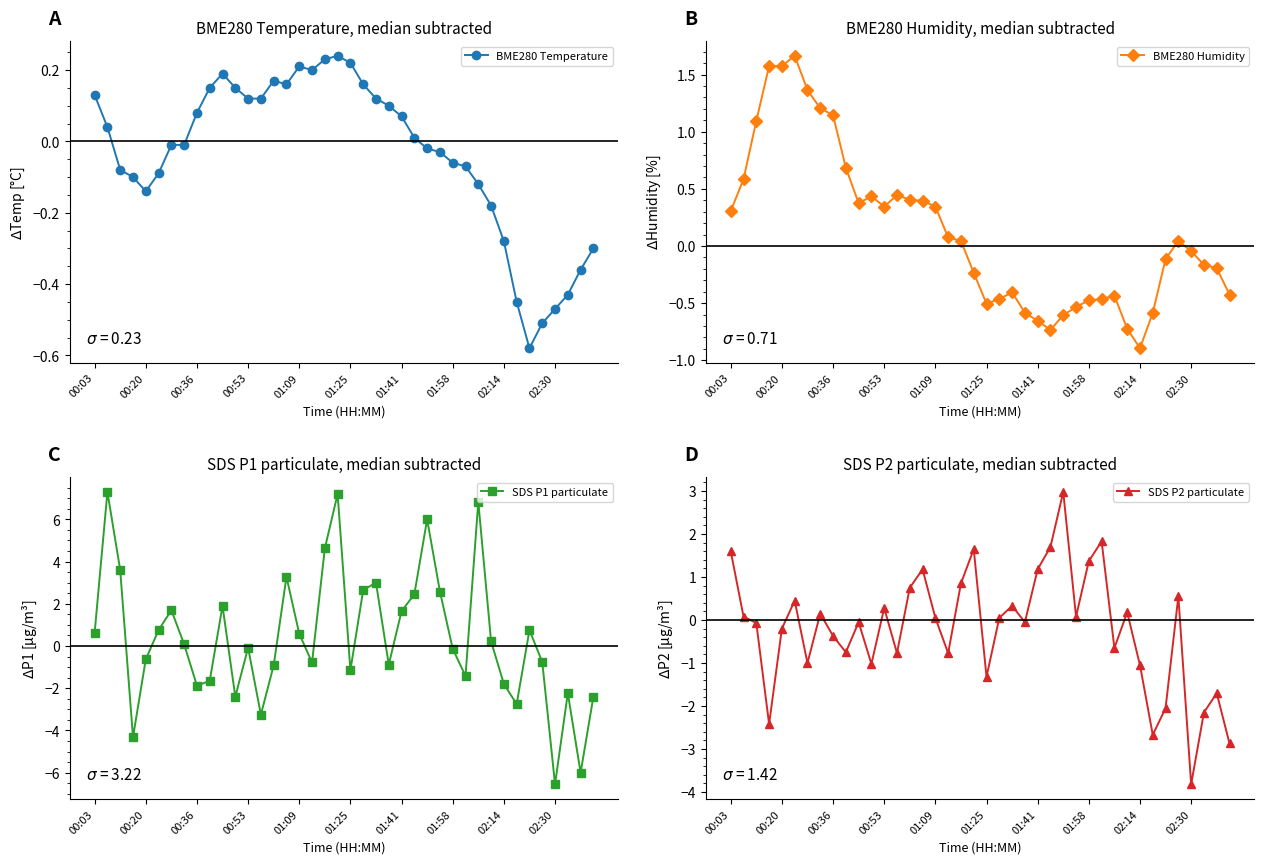

At which label does SDS P2 particulate first exceed 0?

00:03